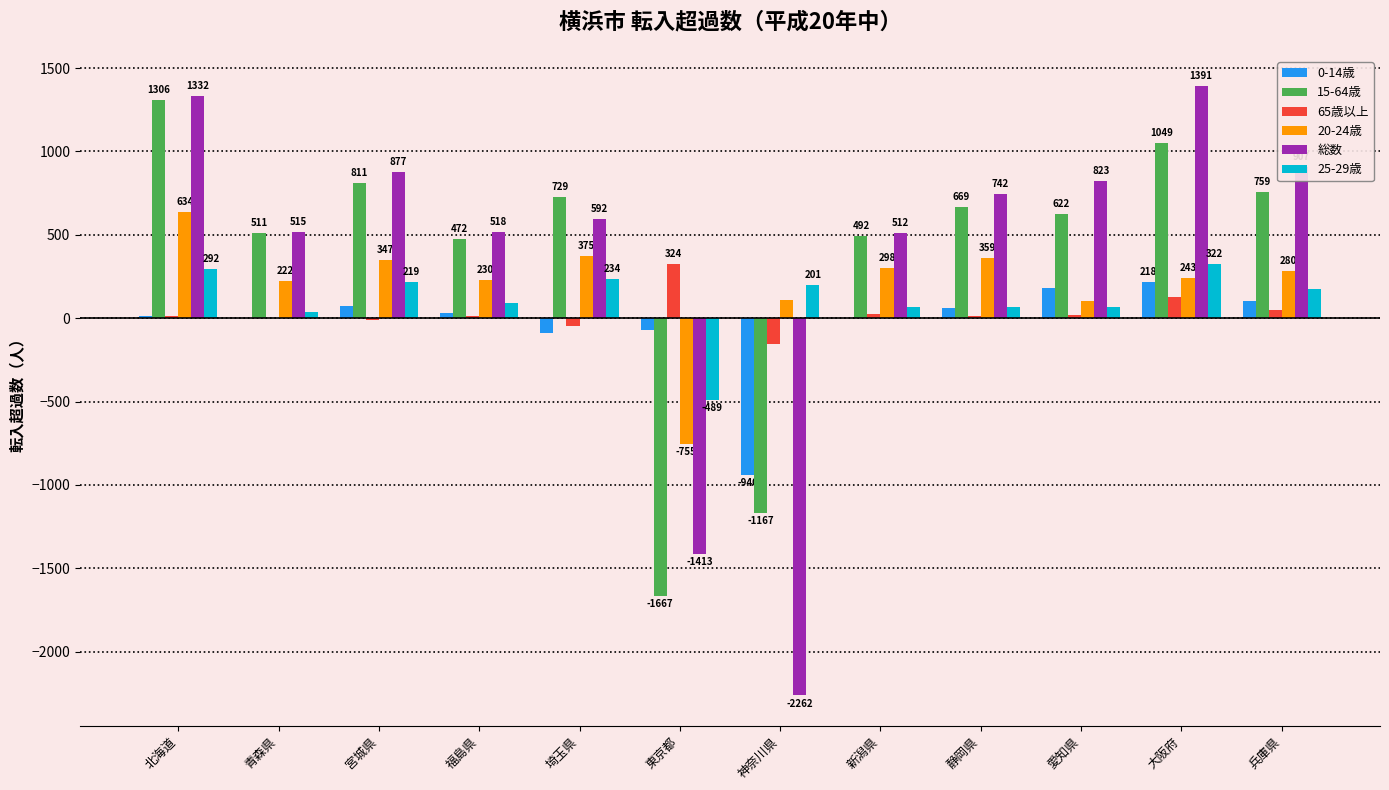

What are all the series names shown in the legend?

0-14歳, 15-64歳, 65歳以上, 20-24歳, 総数, 25-29歳